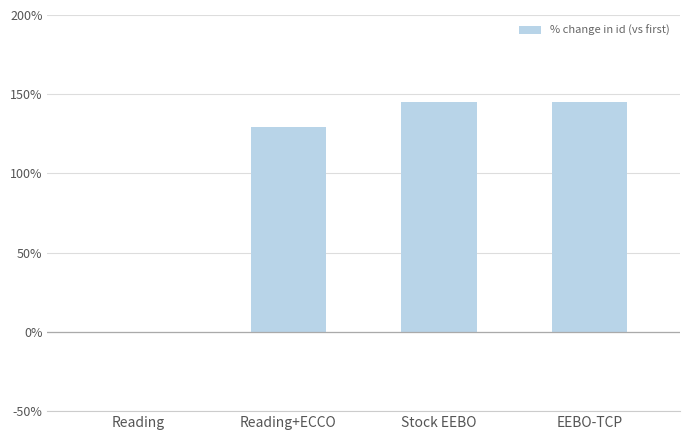

What is the maximum value shown in the chart?

144.9